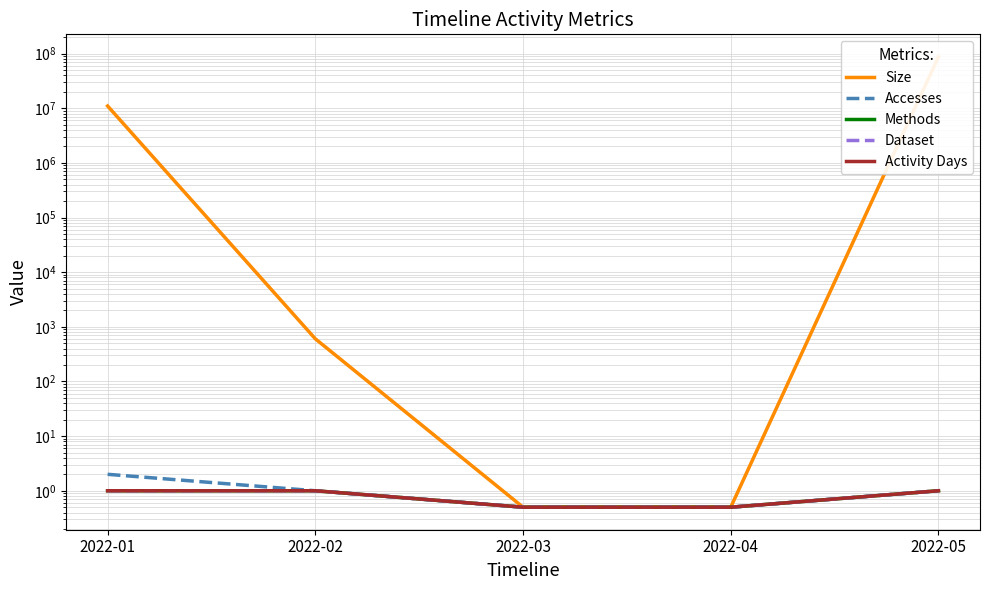

What is the maximum value for Dataset?

1.0